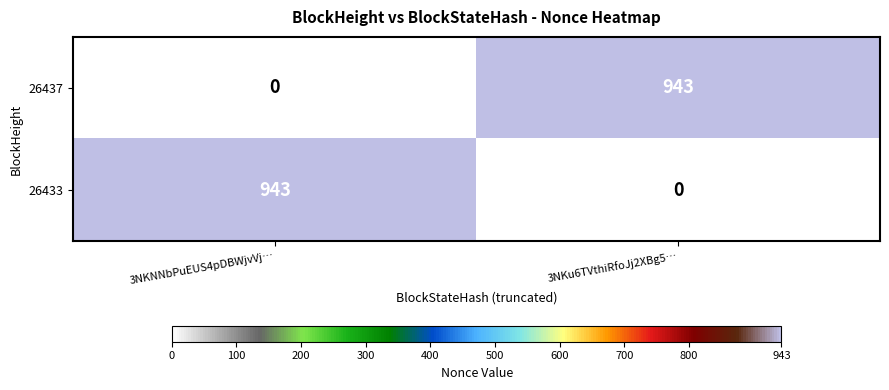

What is the difference between the maximum and minimum values in the 26433 series?

943